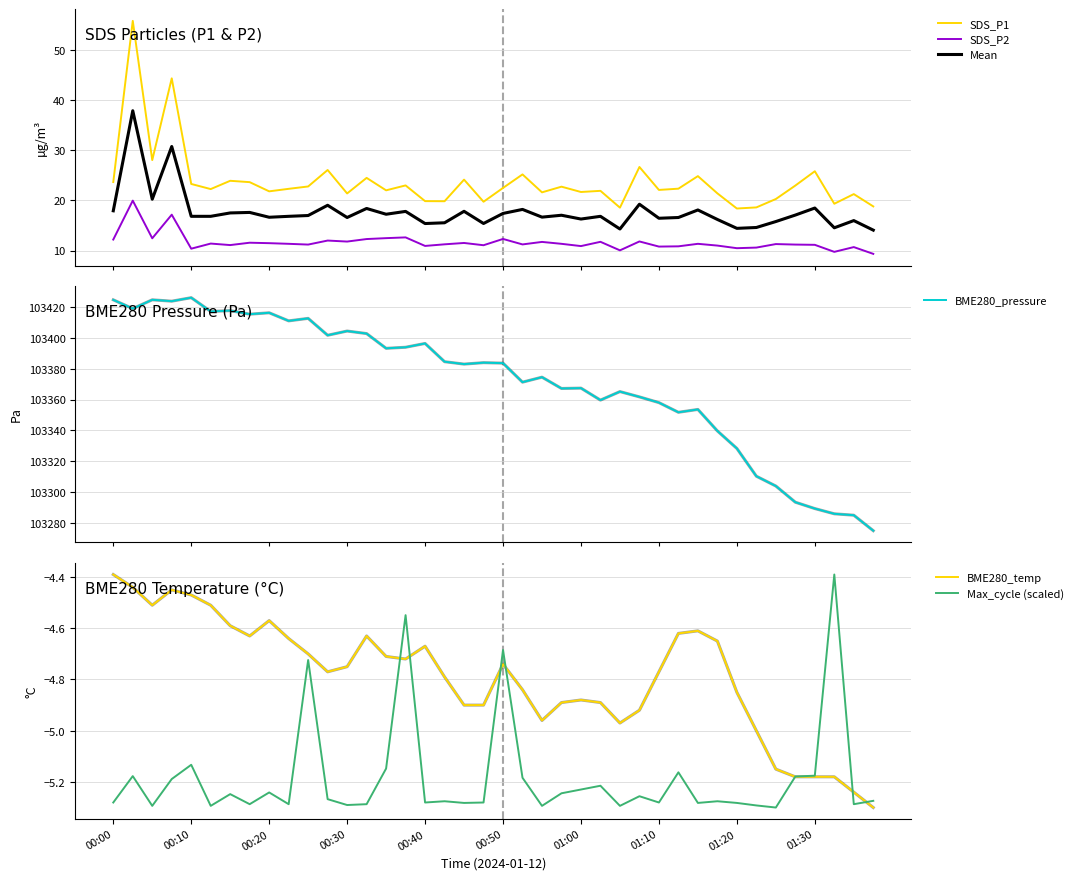

How many series are shown in this chart?

6